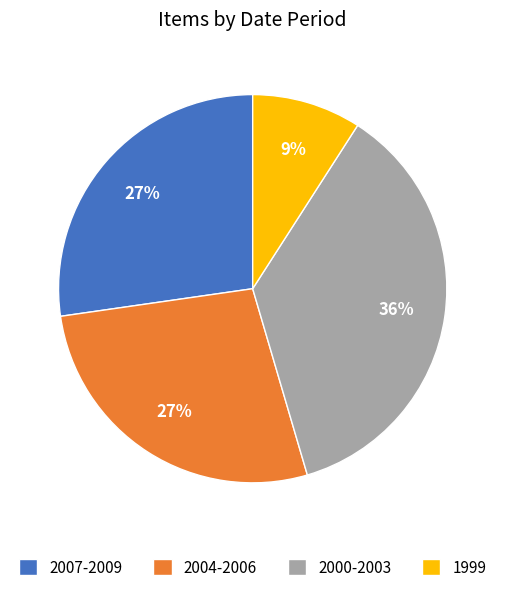

Does 2007-2009 account for over 50% of the chart?

No